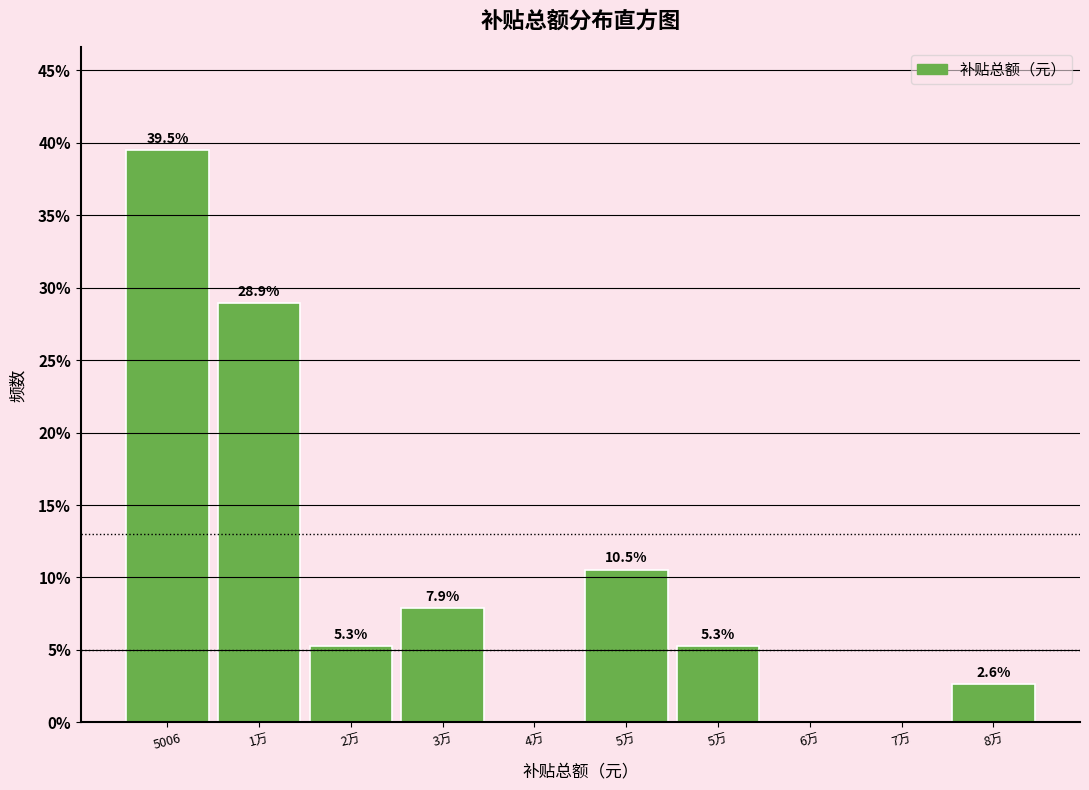

Count the number of data series in this chart.

1